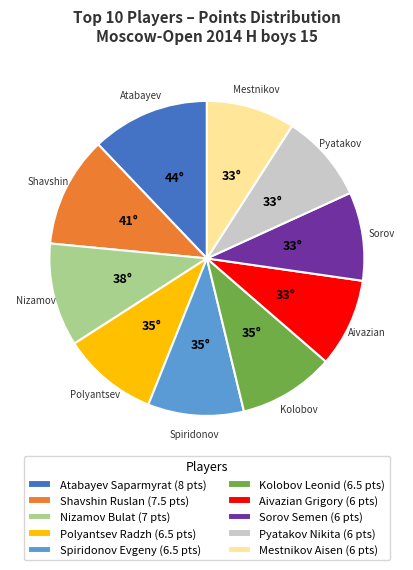

Combined, do Aivazian Grigory and Spiridonov Evgeny account for over 50%?

No